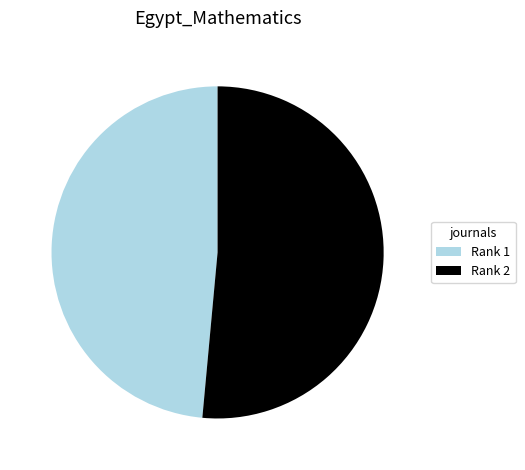

Combined, do Rank 1 and Rank 2 account for over 50%?

Yes